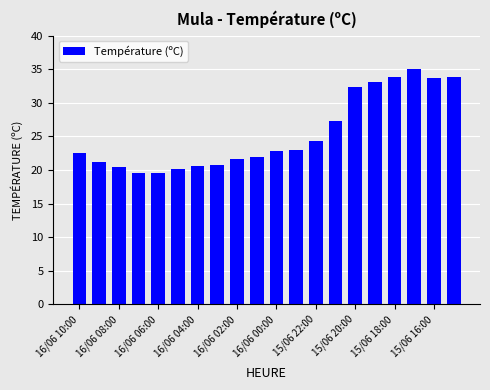

Does the chart contain any negative values?

No